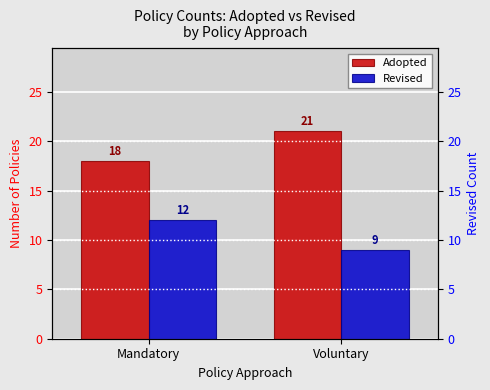

What is the difference between the Adopted values at Mandatory and Voluntary?

3